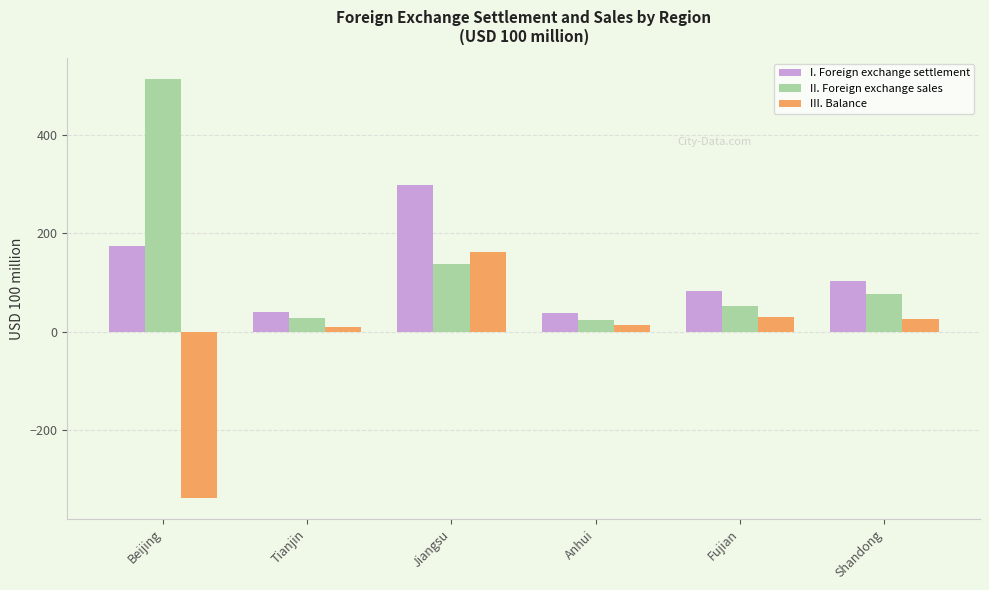

The value of III. Balance at Jiangsu is 161.2. True or false?

True